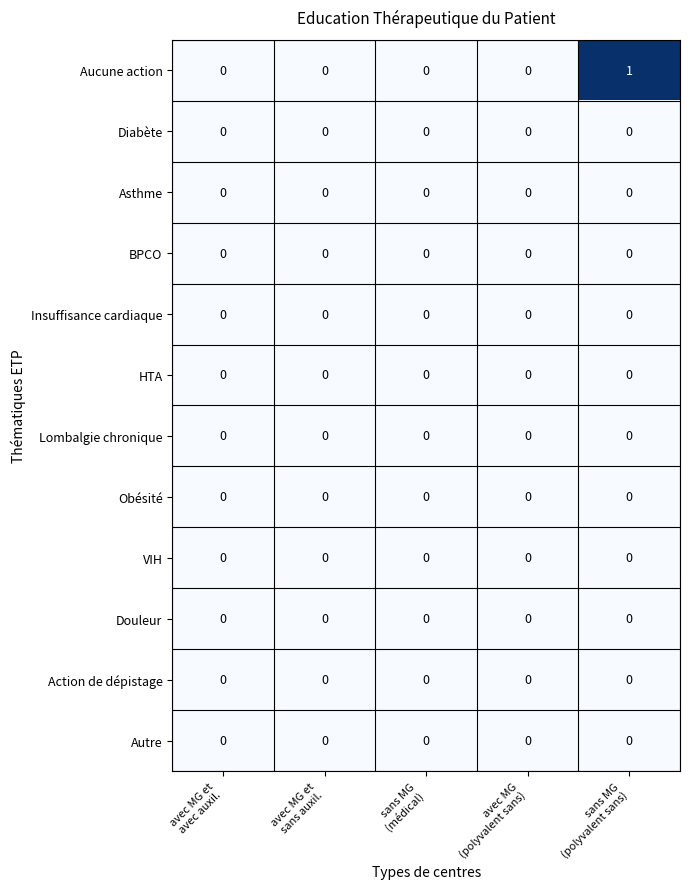

Which series has the largest total across all categories?

Aucune action